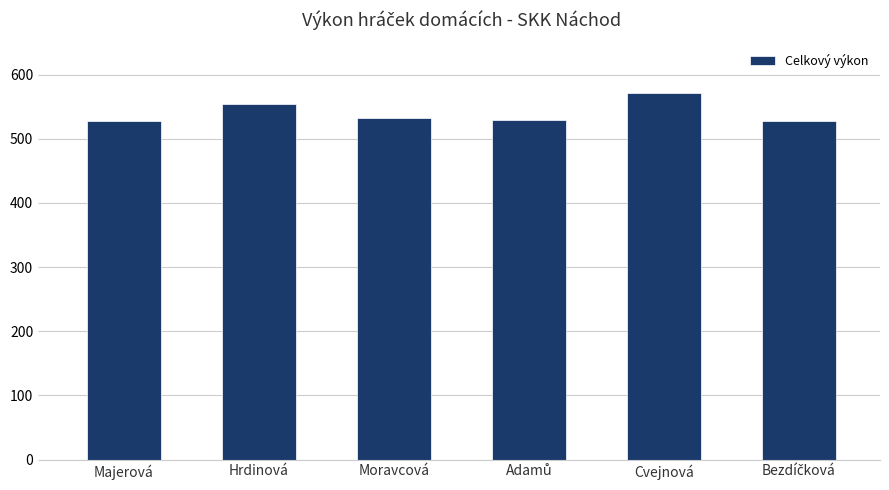

How many bars are there in total?

6